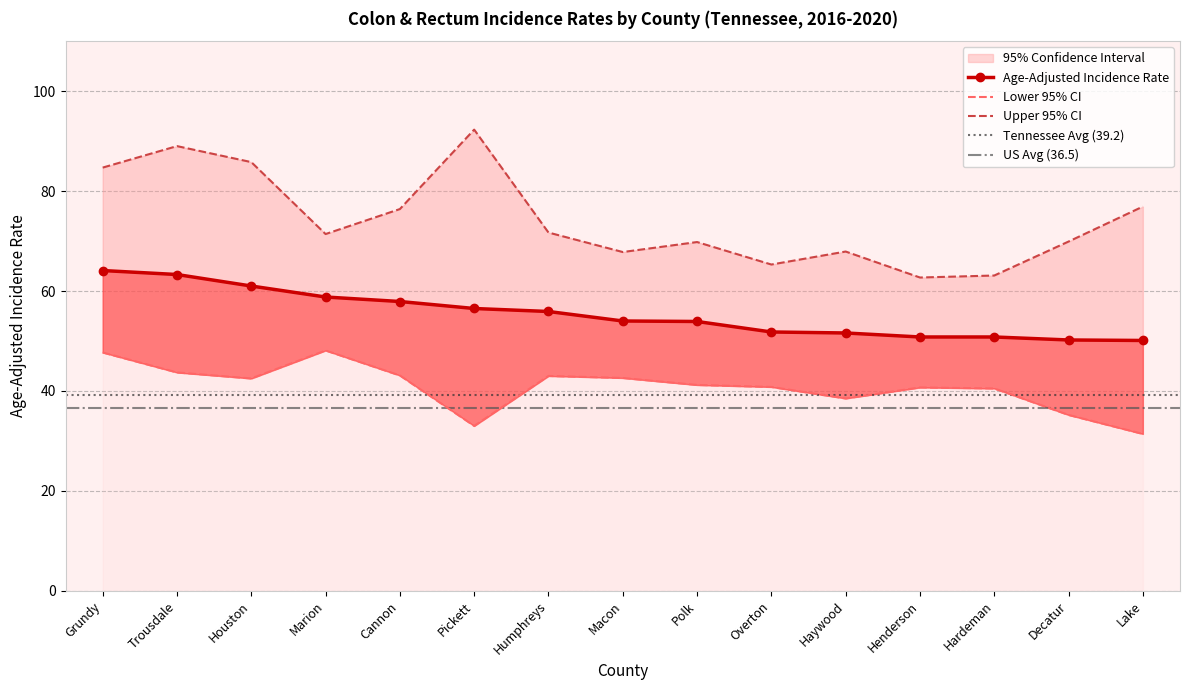

True or false: Upper 95% CI has a value of 84.7 at Grundy.

True